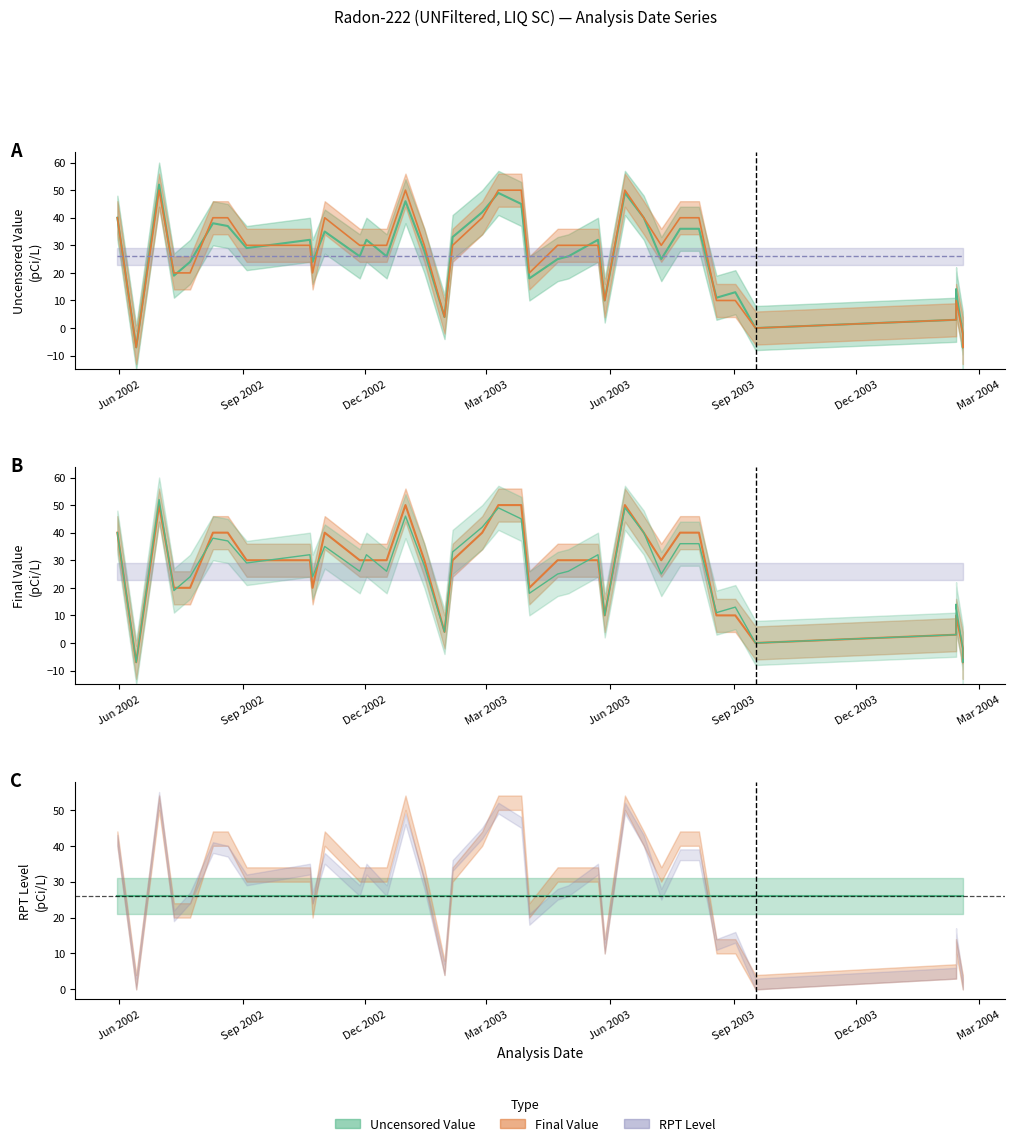

Is it true that Final Value equals 40 at 2003-08-06?

True